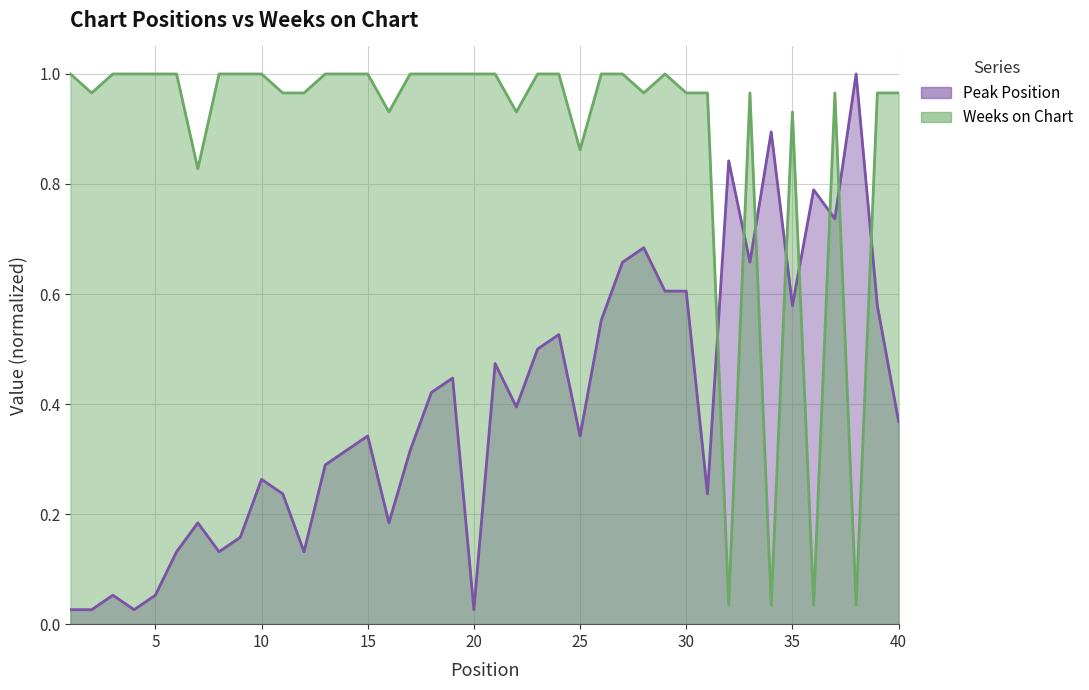

The Weeks on Chart series shows 1.0 at 21. True or false?

True